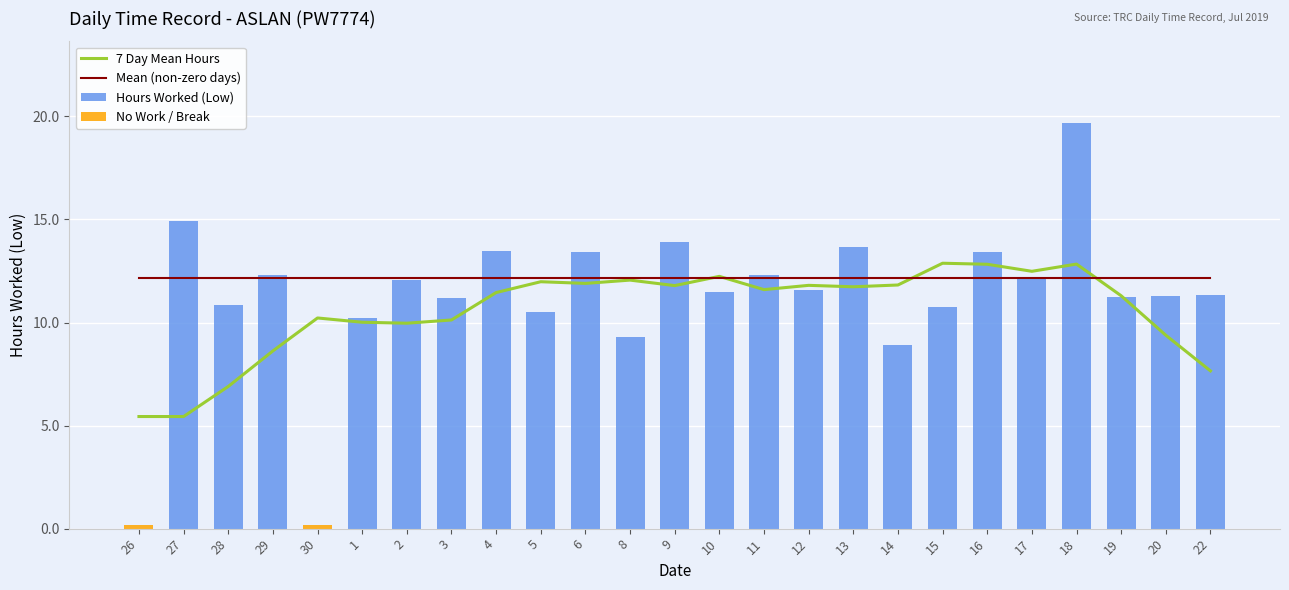

Reading right to left, list all the values displayed in this chart.

7 Day Mean Hours: 7.7	9.4	11.3	12.8	12.5	12.8	12.9	11.8	11.7	11.8	11.6	12.2	11.8	12.1	11.9	12.0	11.5	10.1	10.0	10.0	10.2	8.6	6.9	5.4	5.4
Mean (non-zero days): 12.2	12.2	12.2	12.2	12.2	12.2	12.2	12.2	12.2	12.2	12.2	12.2	12.2	12.2	12.2	12.2	12.2	12.2	12.2	12.2	12.2	12.2	12.2	12.2	12.2
Hours Worked (Low): 11.3	11.3	11.2	19.7	12.1	13.4	10.8	8.9	13.7	11.6	12.3	11.5	13.9	9.3	13.4	10.5	13.5	11.2	12.1	10.2	0.0	12.3	10.8	14.9	0.0
No Work / Break: 0.0	0.0	0.0	0.0	0.0	0.0	0.0	0.0	0.0	0.0	0.0	0.0	0.0	0.0	0.0	0.0	0.0	0.0	0.0	0.0	0.2	0.0	0.0	0.0	0.2